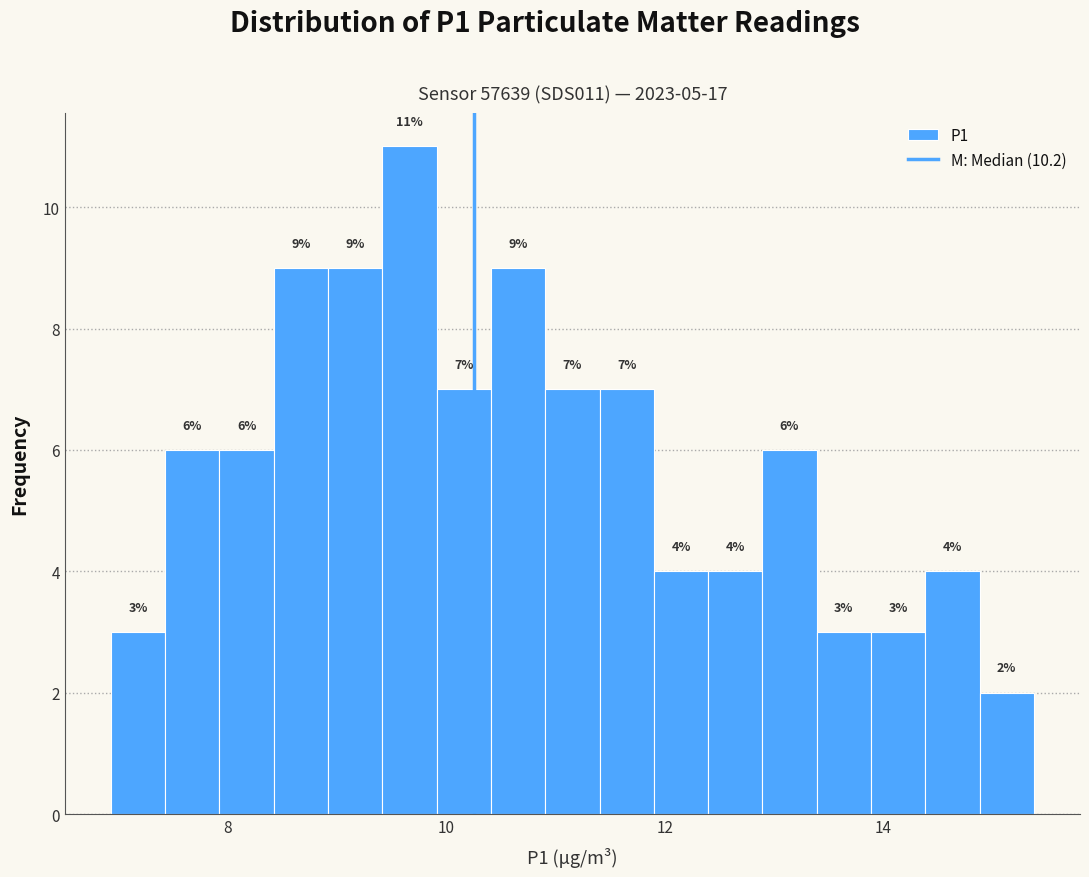

Read against the x-axis, roughly where is the centre of the tallest bar?

9.6